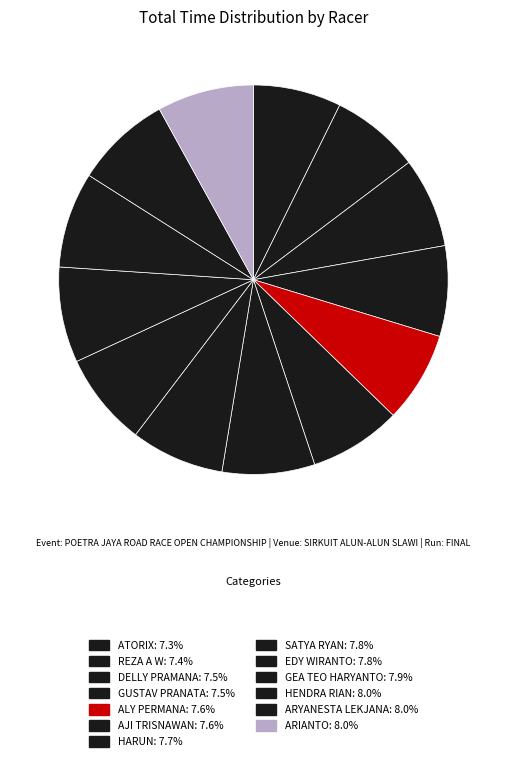

To the nearest percent, what is the average slice percentage?

8%